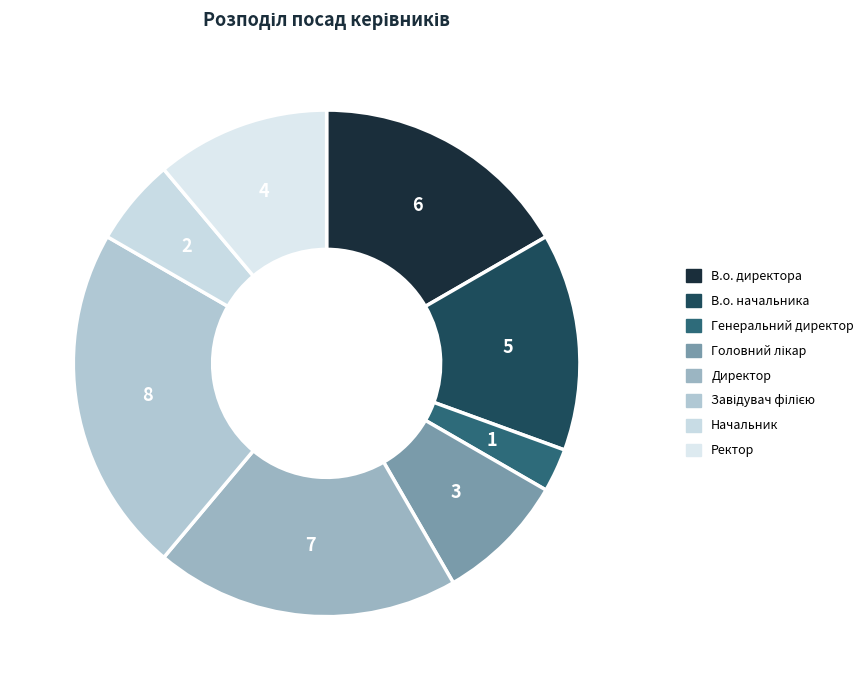

How many segments does this pie chart have?

8